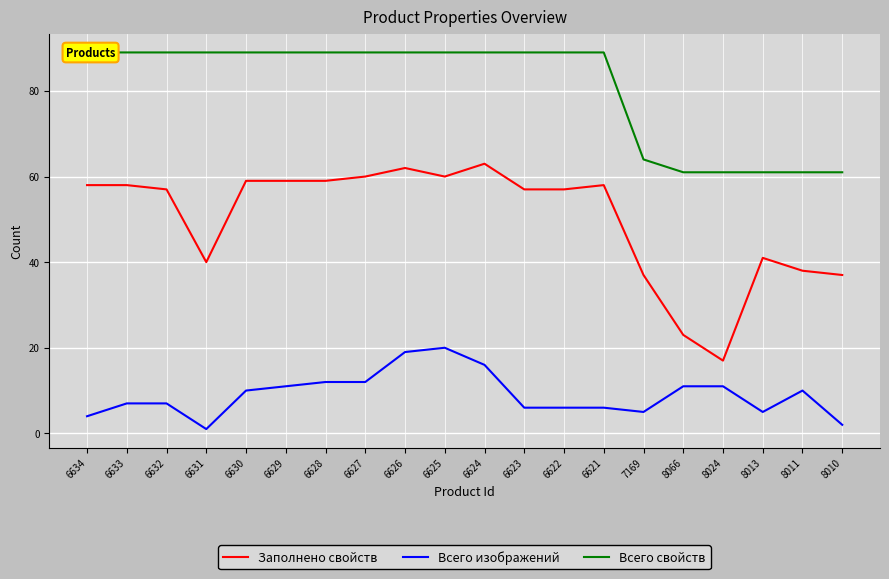

Rank the series at 6633 from highest to lowest value.

Всего свойств, Заполнено свойств, Всего изображений